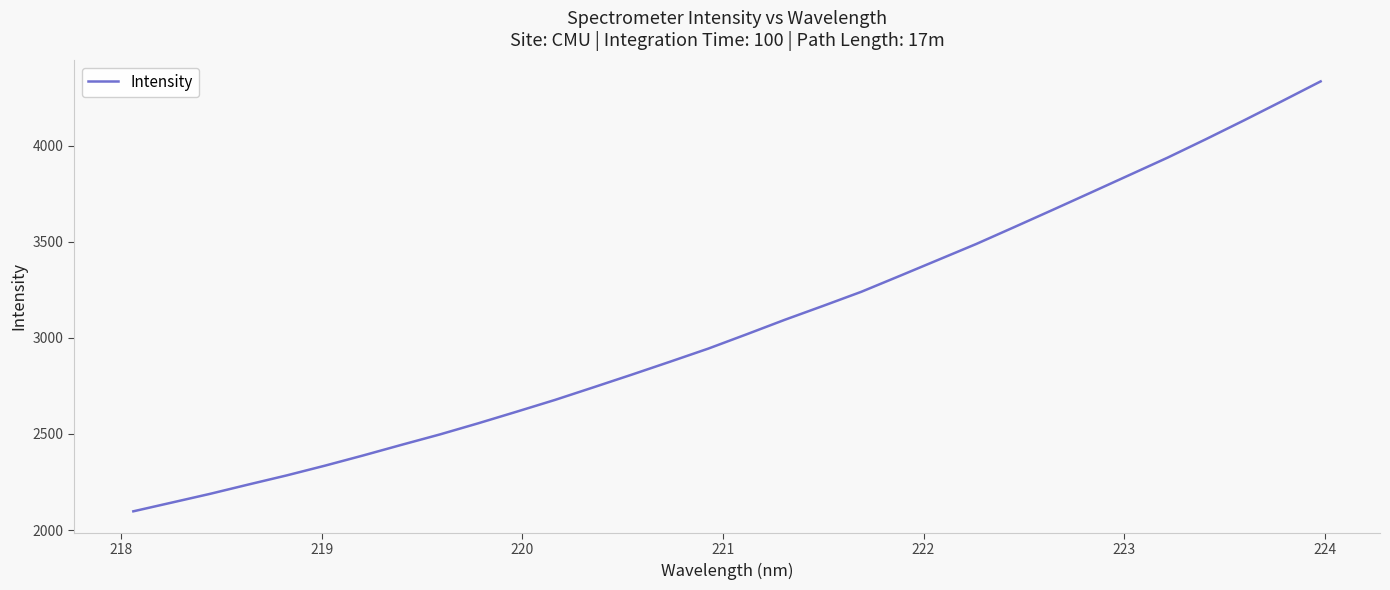

What is the minimum value shown in the chart?

2097.4